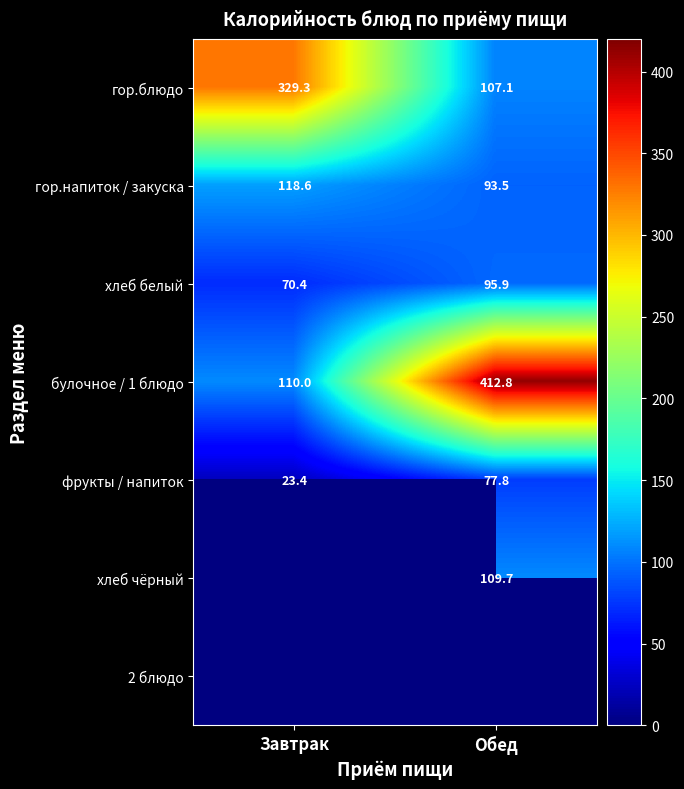

Where is хлеб белый nearest to the value 83?

Завтрак